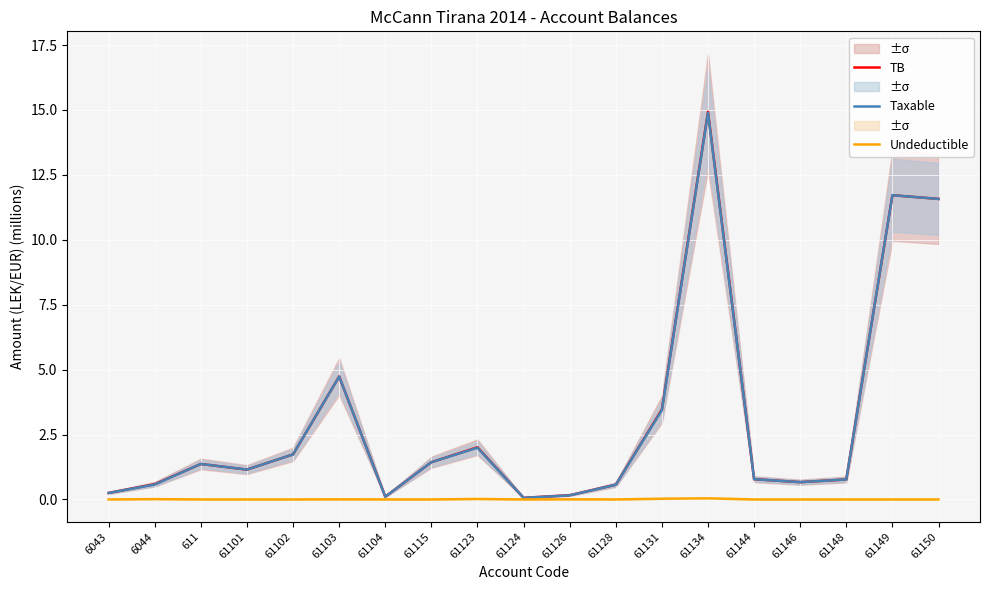

How many values in the Taxable series exceed 1?

10